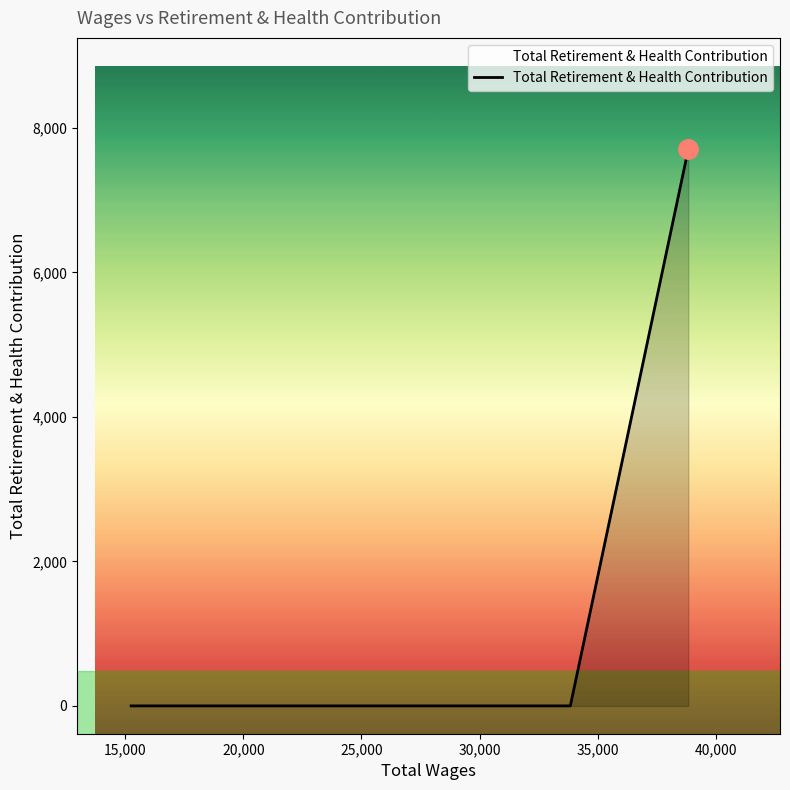

What is the greatest value displayed?

7704